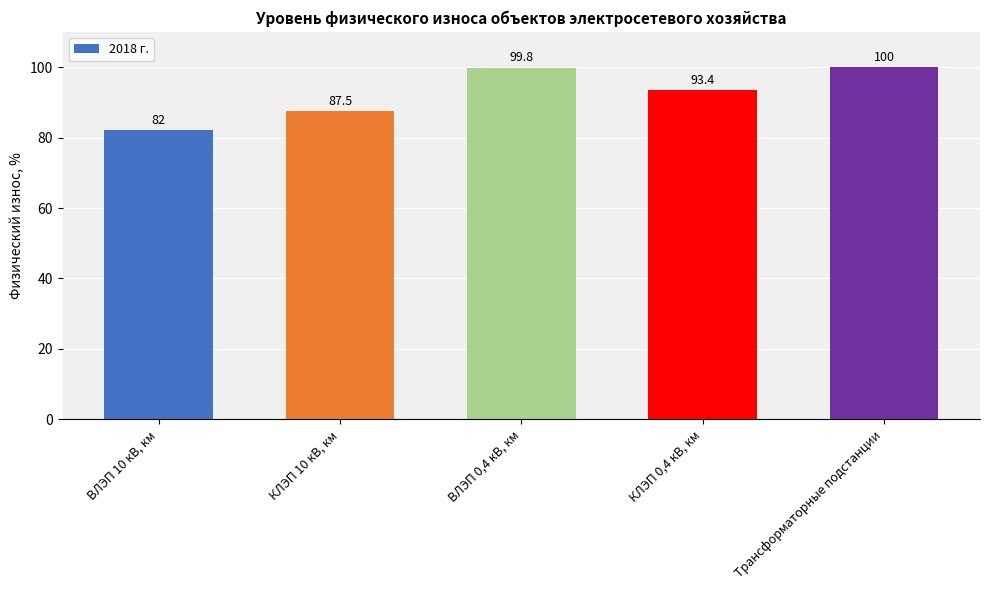

What is the sum of the values at КЛЭП 0,4 кВ, км and КЛЭП 10 кВ, км?

180.9